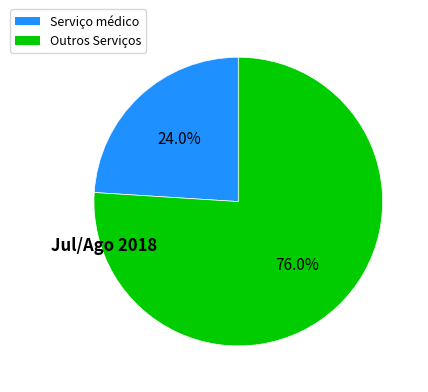

Is there a majority slice in this chart?

Yes